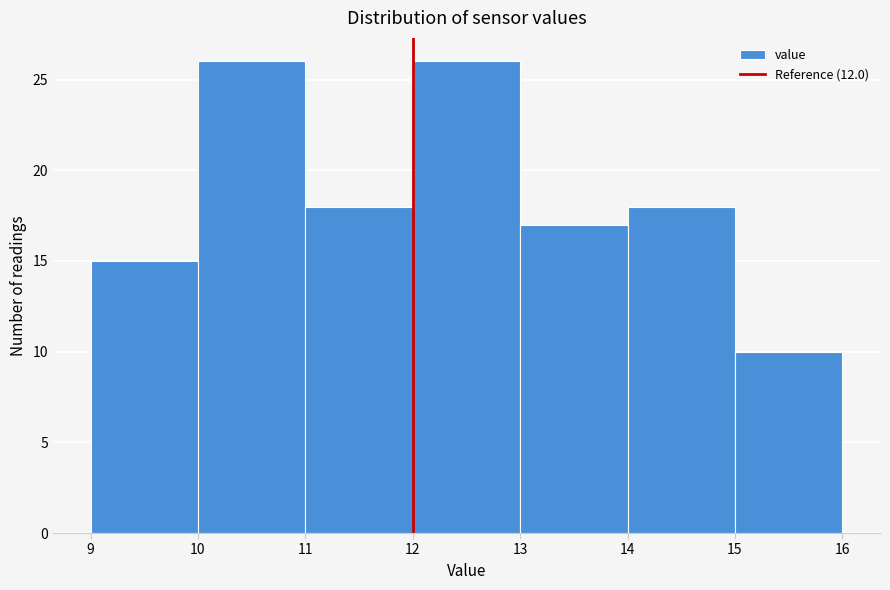

Reading left to right, transcribe this chart: for each bar, give the range it covers on the x-axis and its height. The values are not printed on the chart, so give them approximately, as read against the axis.

9 to 10: 15
10 to 11: 26
11 to 12: 18
12 to 13: 26
13 to 14: 17
14 to 15: 18
15 to 16: 10